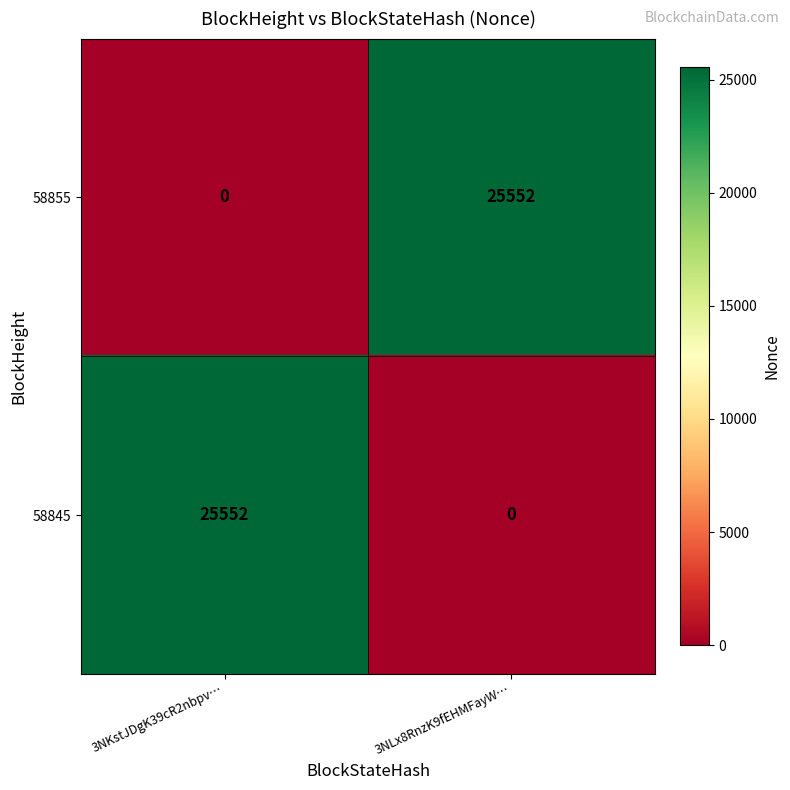

What is the difference between the 58855 values at 3NKstJDgK39cR2nbpv… and 3NLx8RnzK9fEHMFayW…?

25552